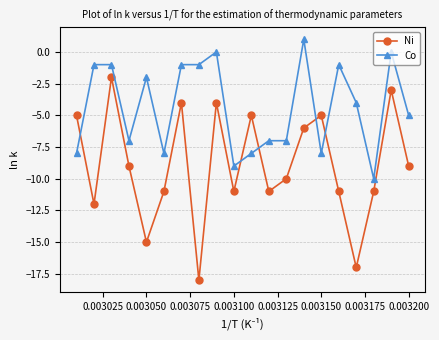

Rank the series by their average value, from highest to lowest.

Co, Ni